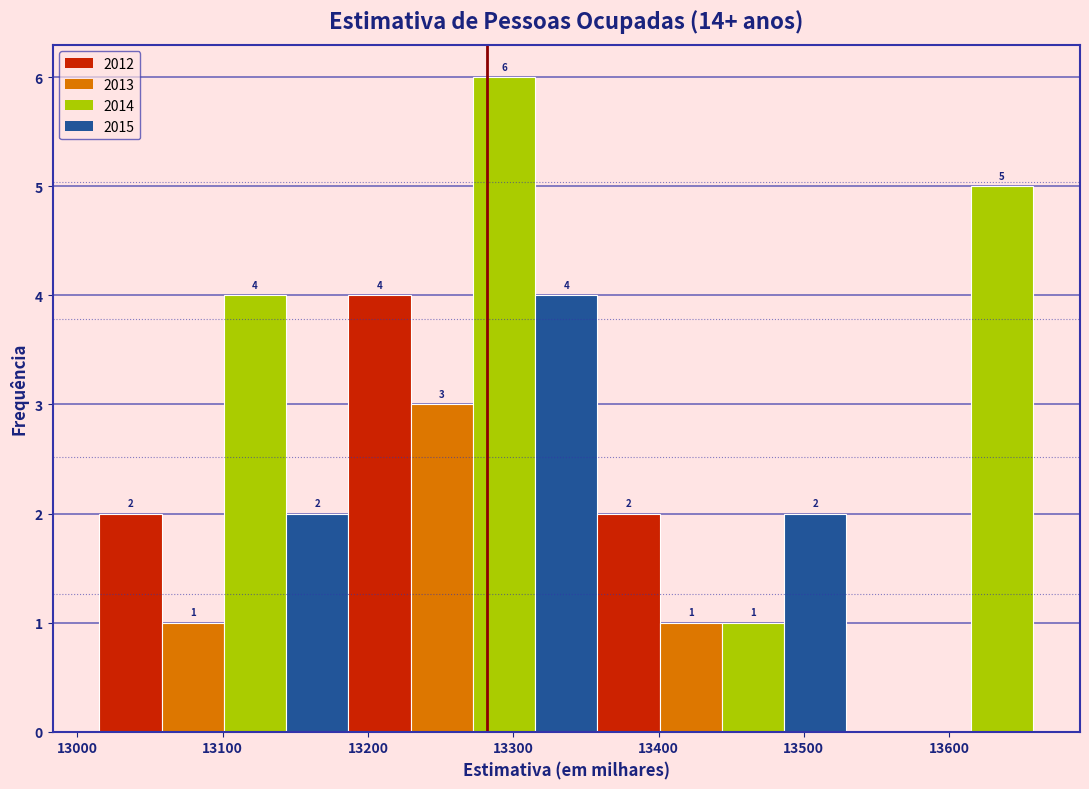

Which range on the x-axis has the tallest bar?

13270 to 13320